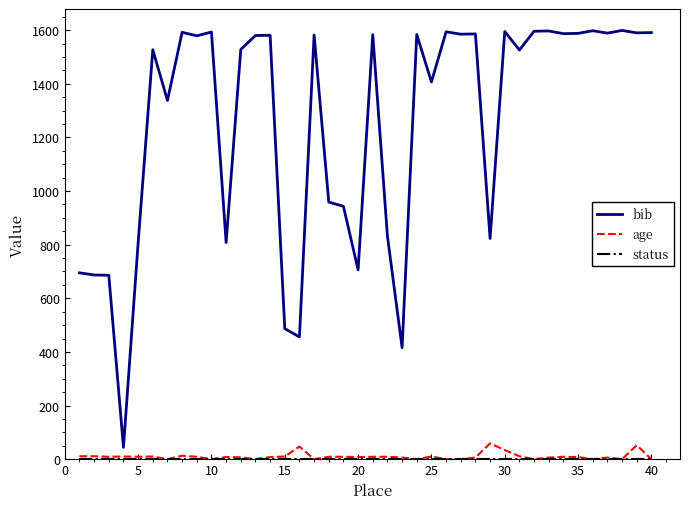

What is the maximum value shown in the chart?

1599